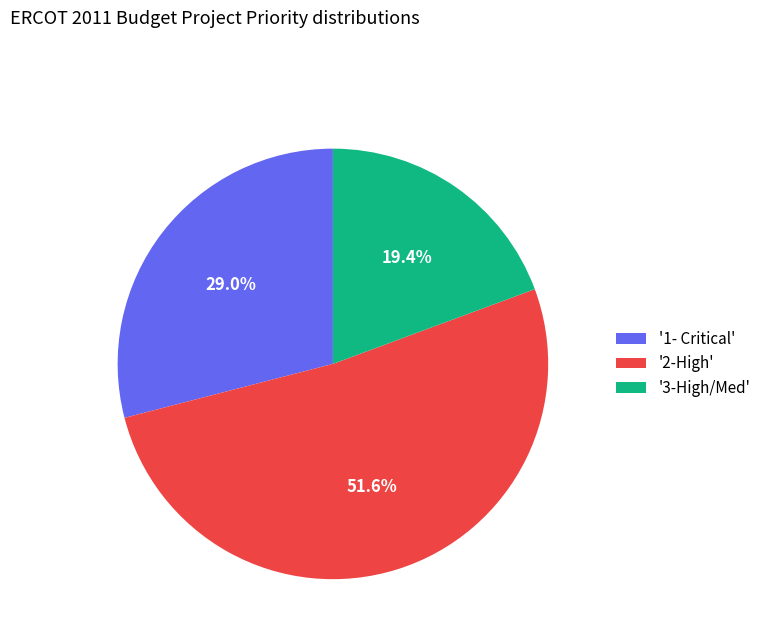

How many segments does this pie chart have?

3